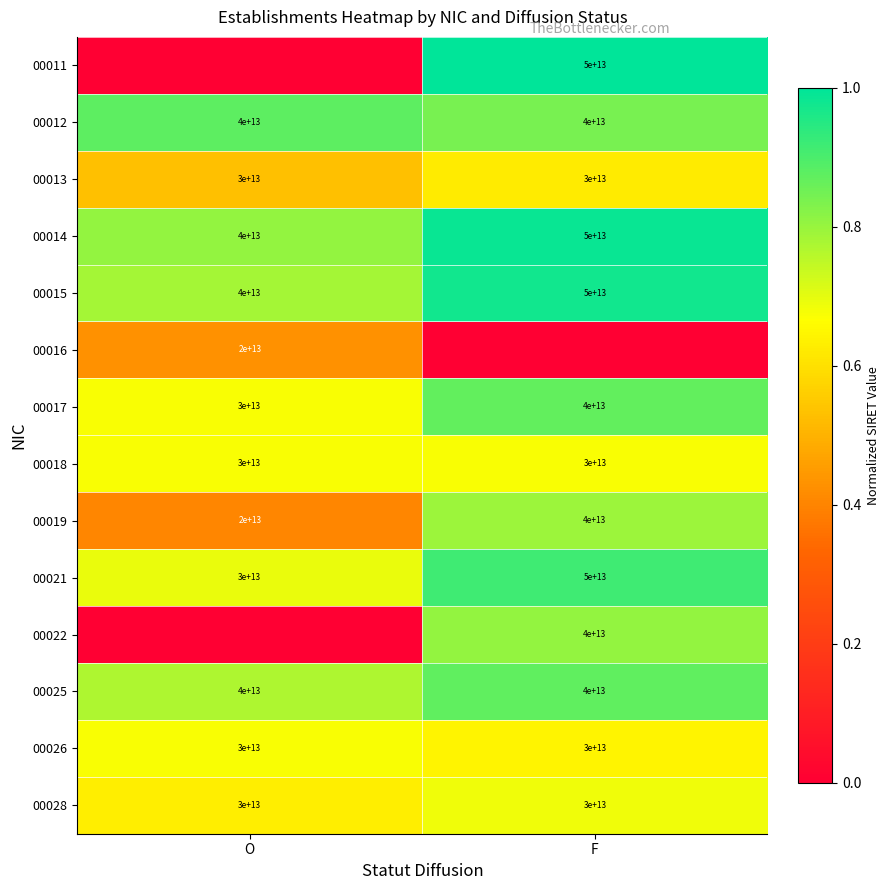

True or false: 00021 has a value of 1.5 at F.

False